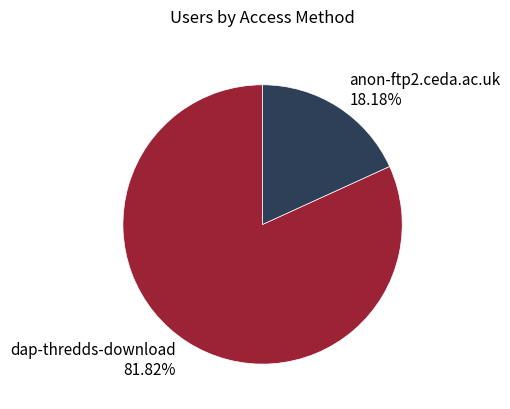

What is the ratio of the value at anon-ftp2.ceda.ac.uk to the value at dap-thredds-download?

0.2